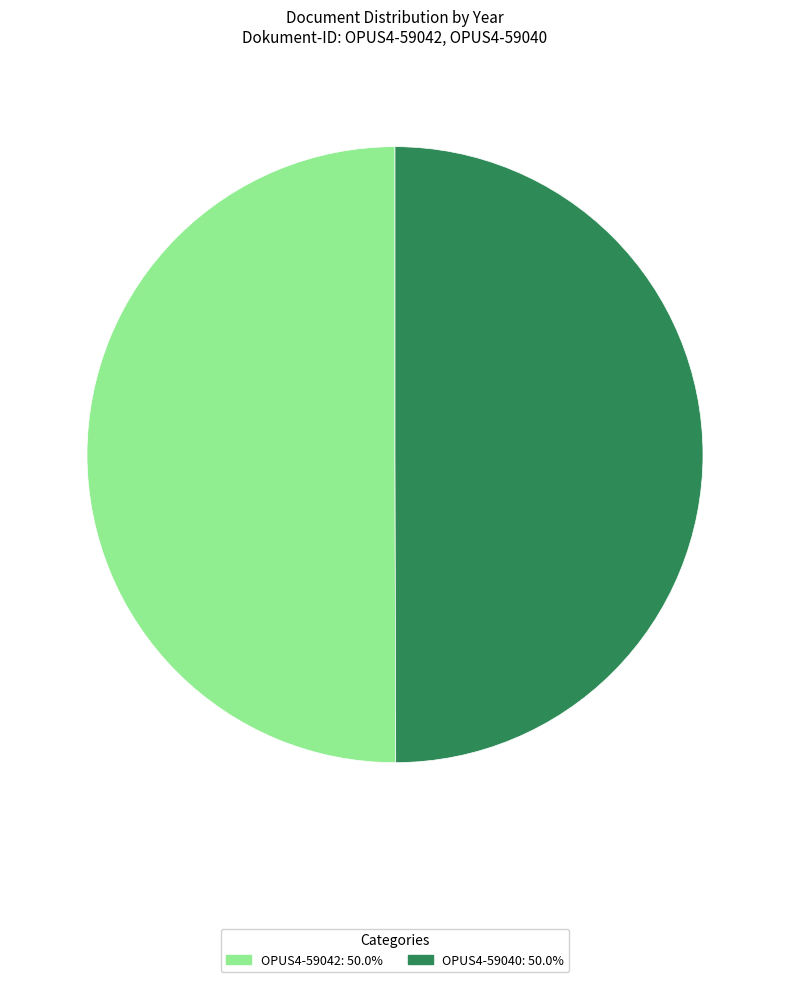

What is the ratio of the value at OPUS4-59042 to the value at OPUS4-59040?

1.0